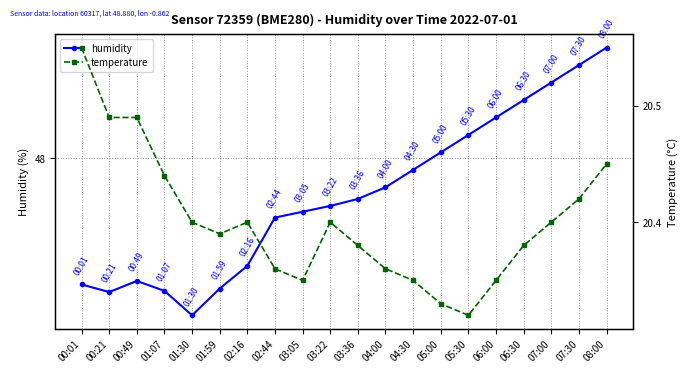

True or false: humidity and temperature intersect in this chart.

False